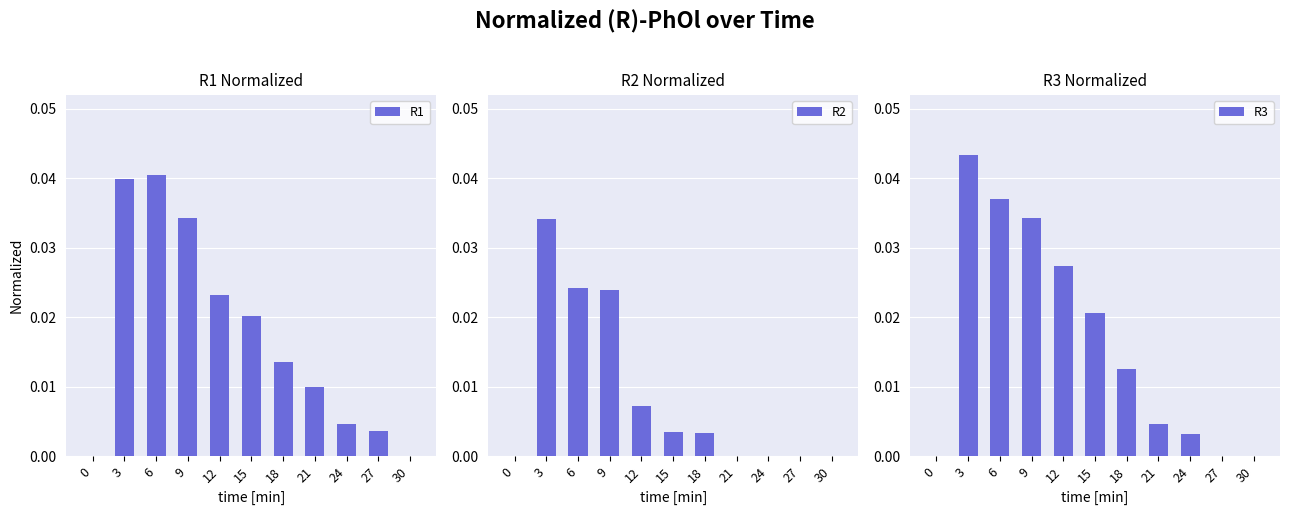

At 18, list the series in order from smallest to largest.

R2, R3, R1